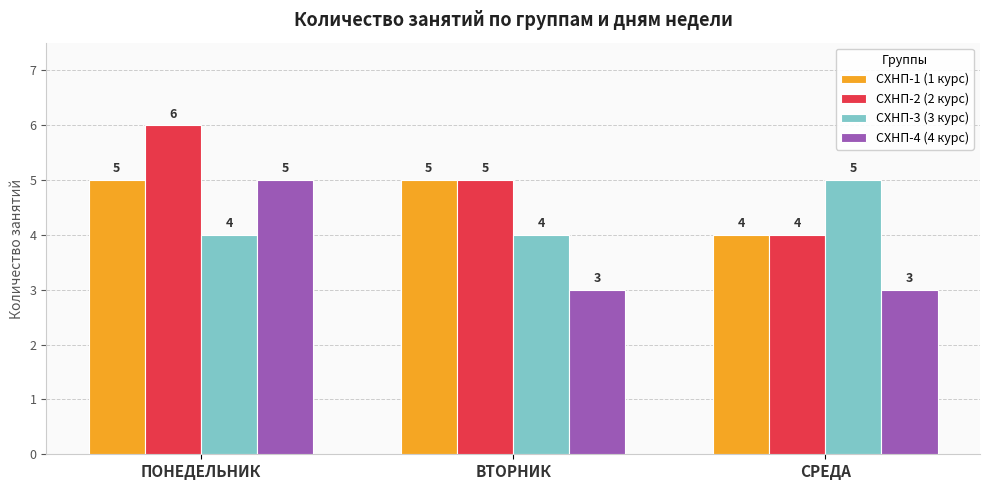

What is the sum of all СХНП-3 (3 курс) values?

13